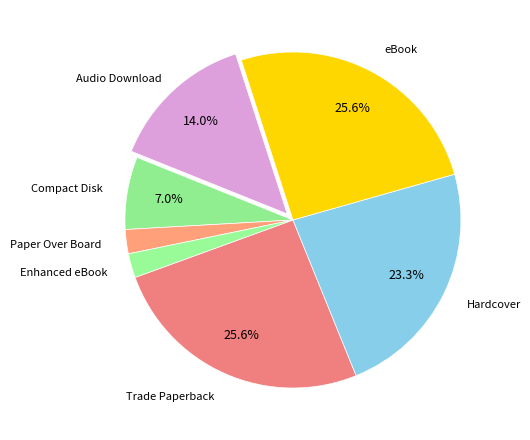

How many segments does this pie chart have?

7